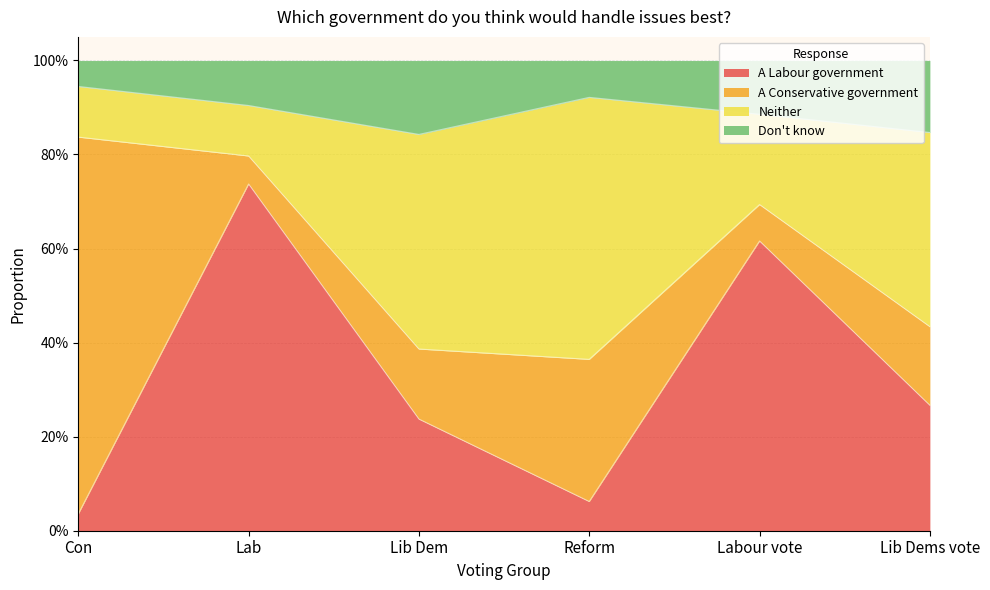

What are all the series names shown in the legend?

A Labour government, A Conservative government, Neither, Don't know